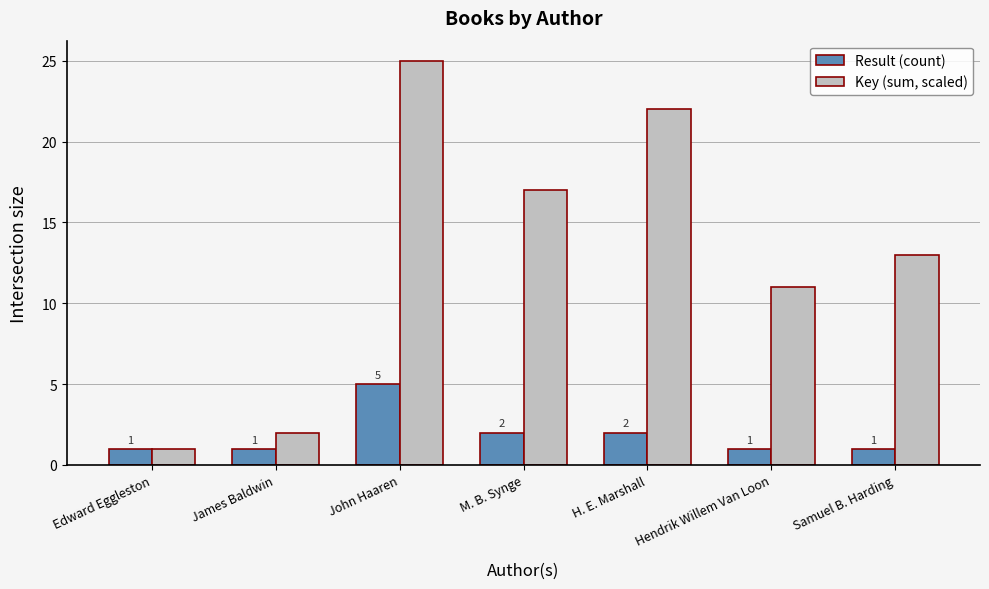

How many data points does each series have?

7